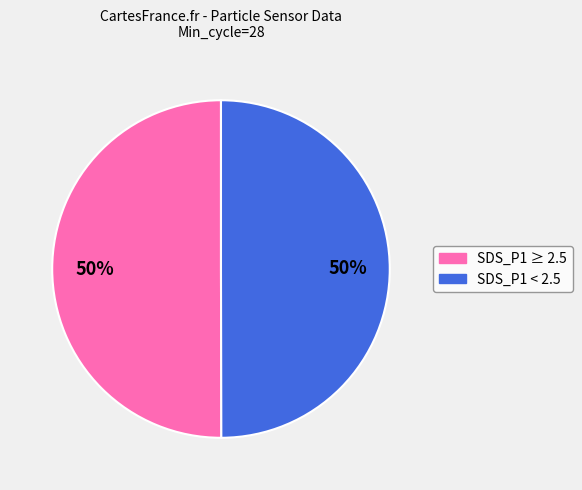

To the nearest percent, what is the average slice percentage?

50%